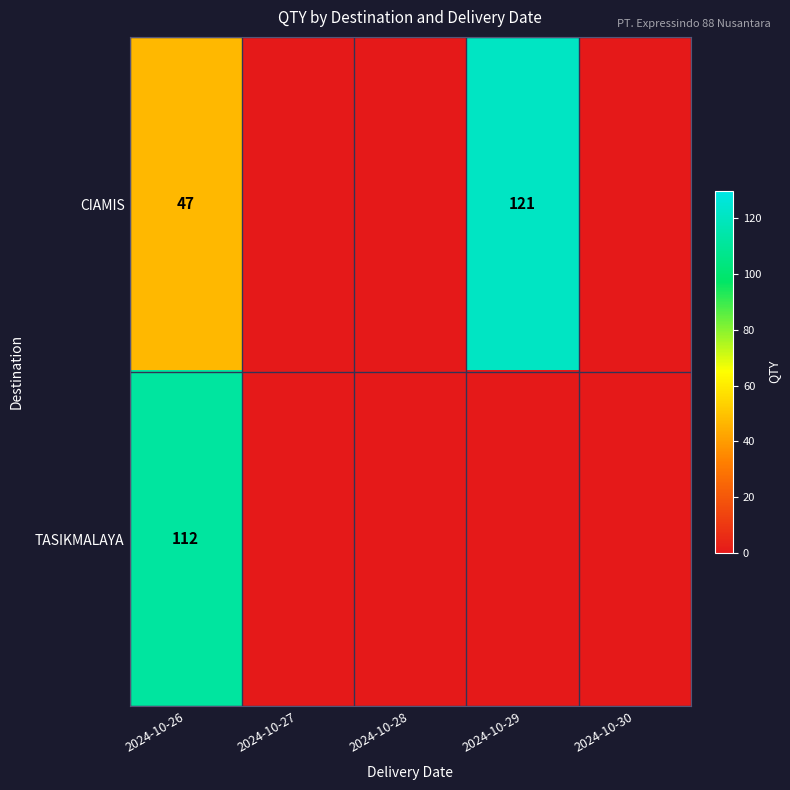

What is the spread (max minus min) of values at 2024-10-26?

65